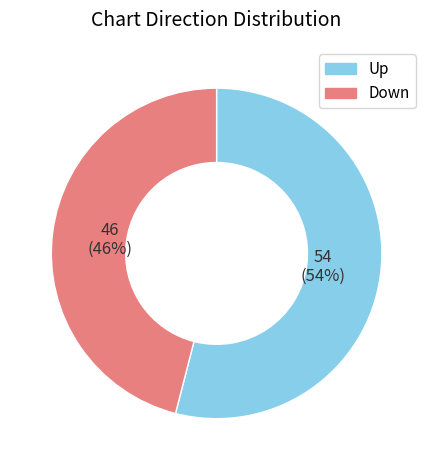

To the nearest percent, what percentage of the pie is Up?

54%